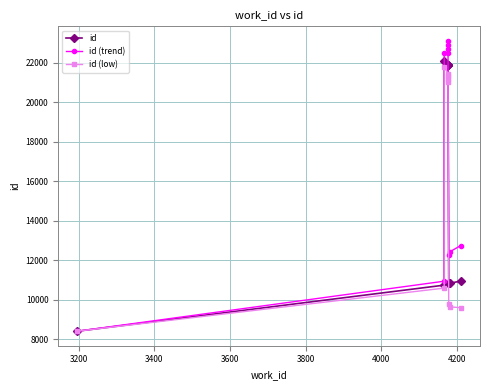

What is the difference between the maximum and minimum values in the id (low) series?

13387